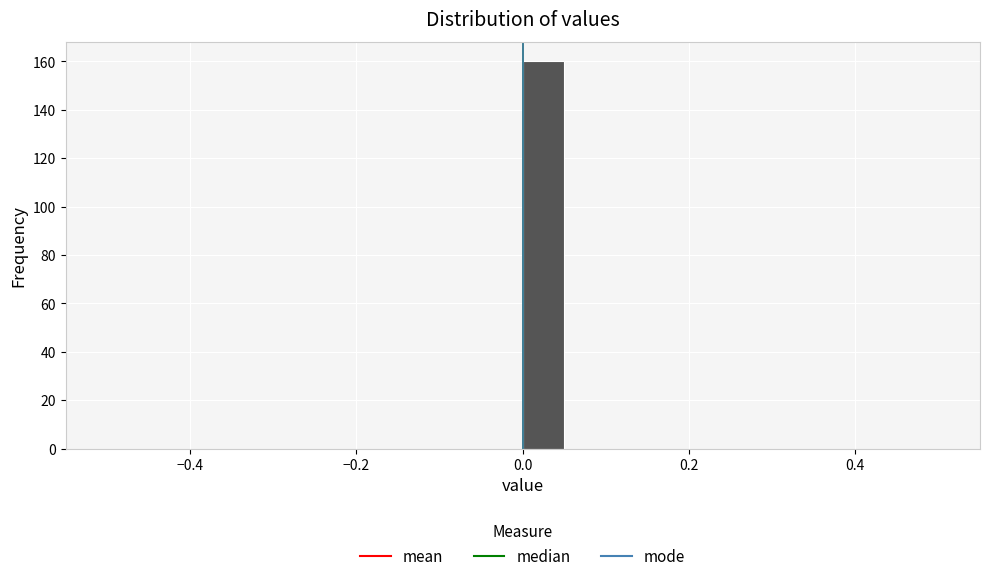

Around what value on the x-axis is the tallest bar? Give the approximate position of its centre, as read against the axis.

0.02